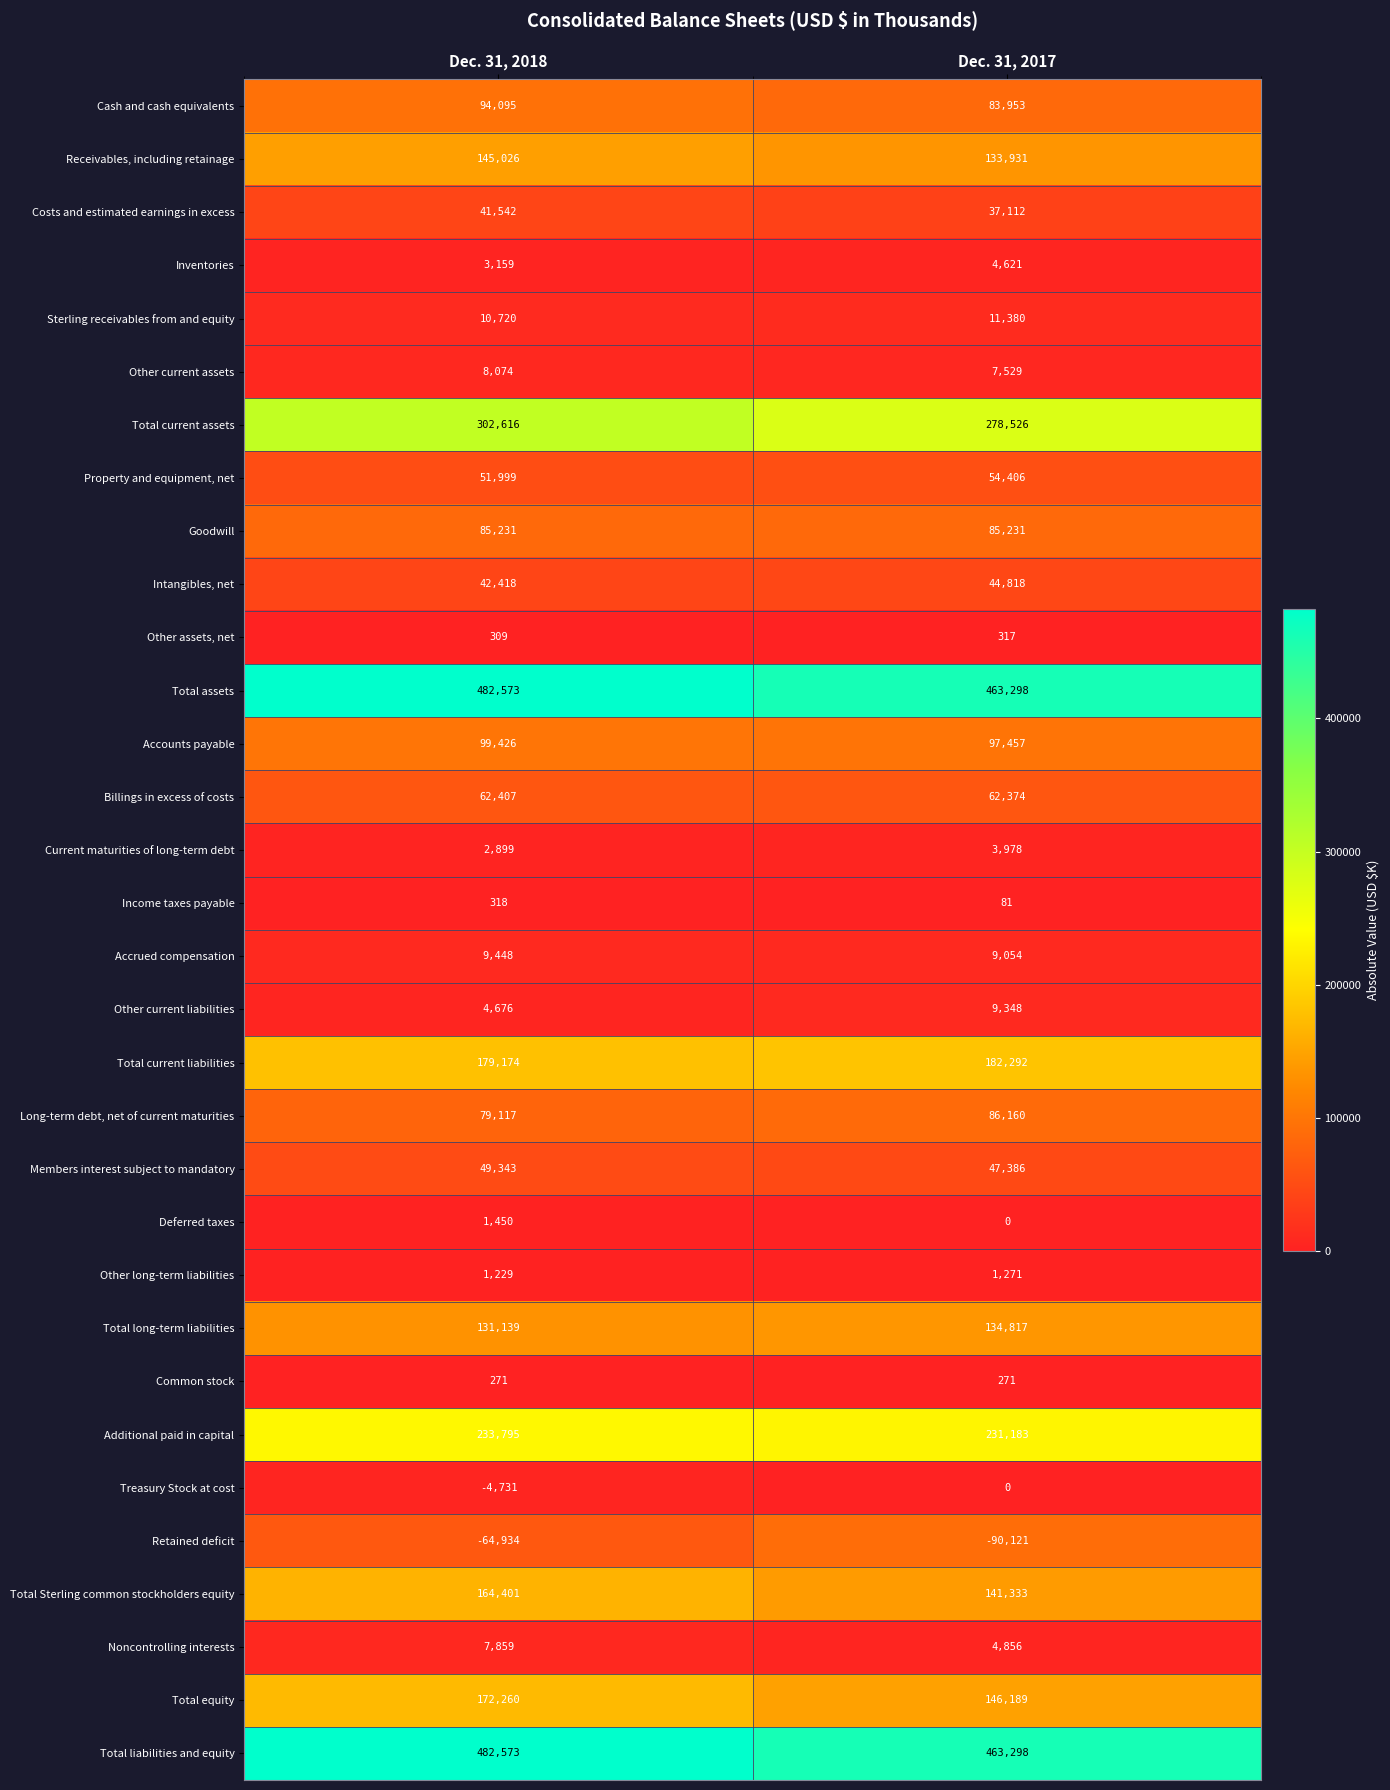

Which category has the lowest value across all series?

Dec. 31, 2017